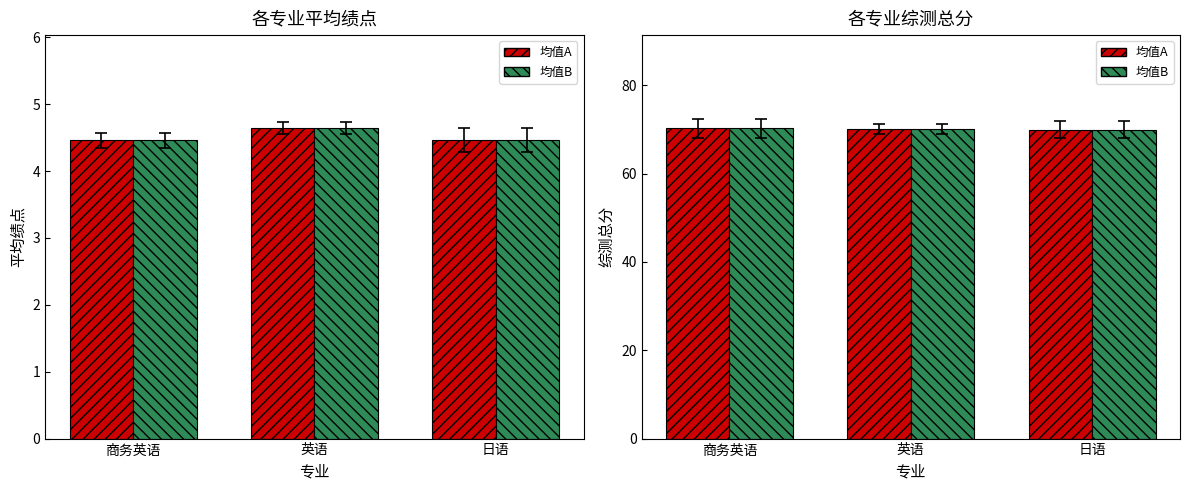

Where is 平均绩点 nearest to the value 4?

商务英语